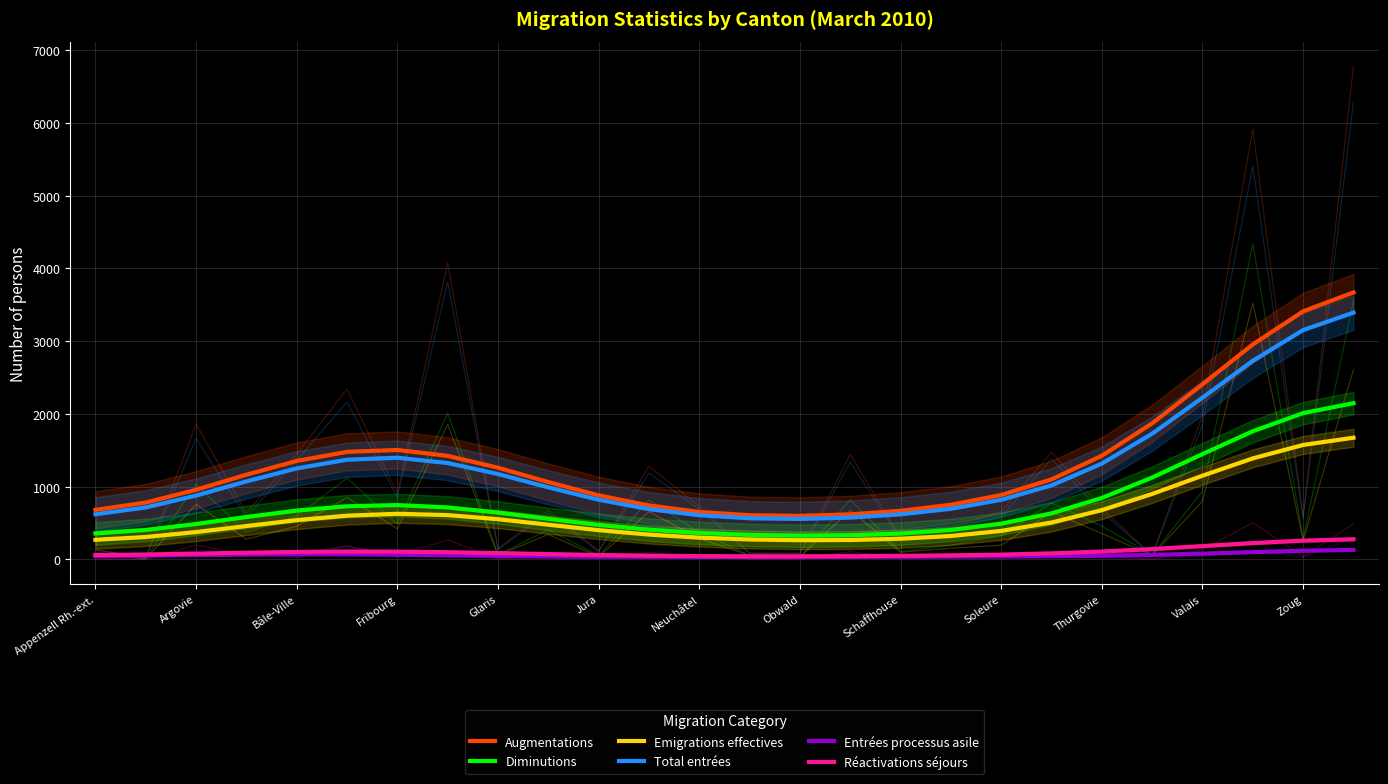

At 13, list the series in order from largest to smallest.

Augmentations, Total entrées, Diminutions, Emigrations effectives, Réactivations séjours, Entrées processus asile